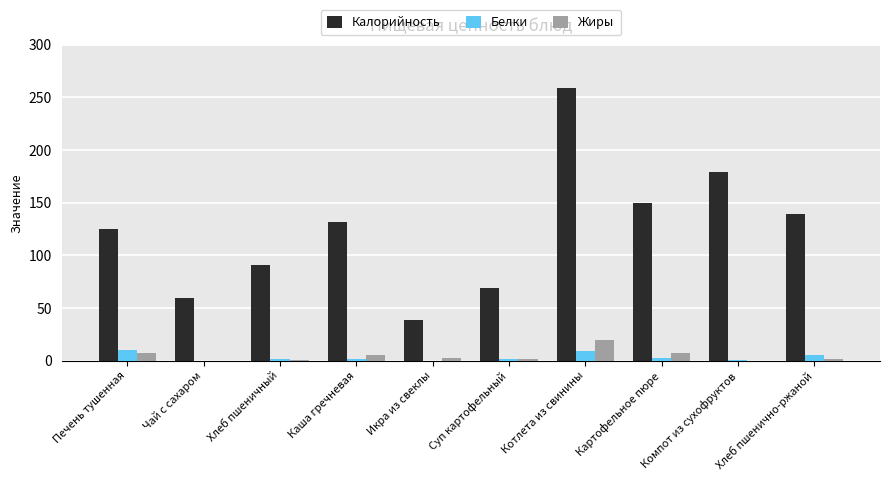

Between Чай с сахаром and Каша гречневая, which series saw the biggest shift?

Калорийность